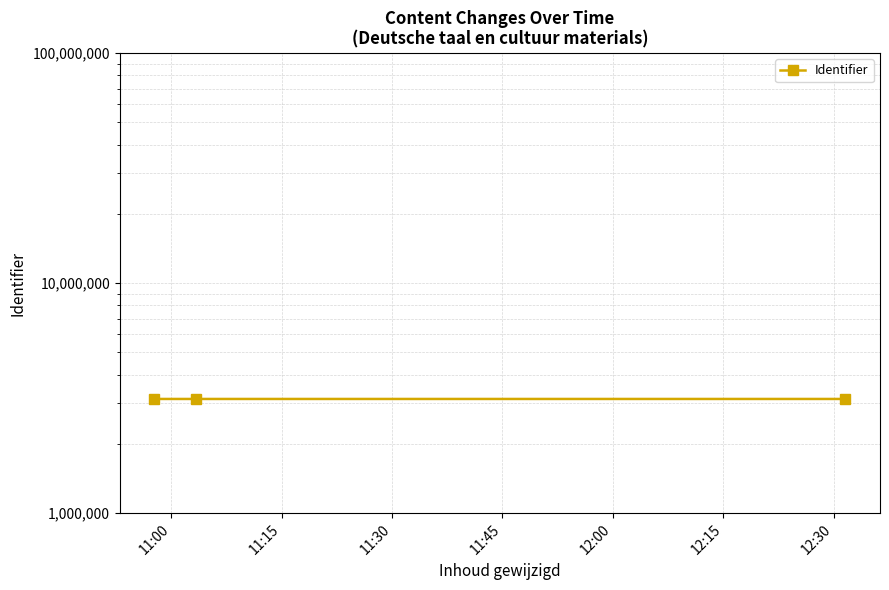

Between 11:15 and 11:30, which is larger?

11:15